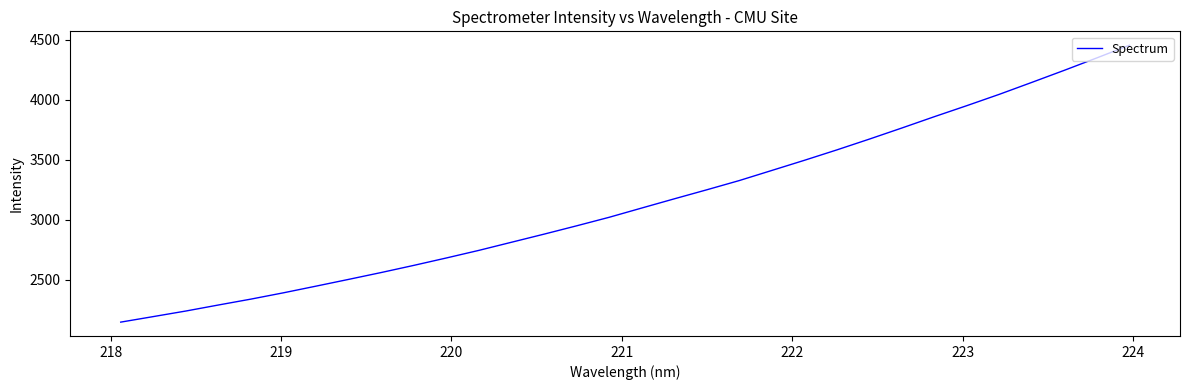

What is the average value?

3145.8